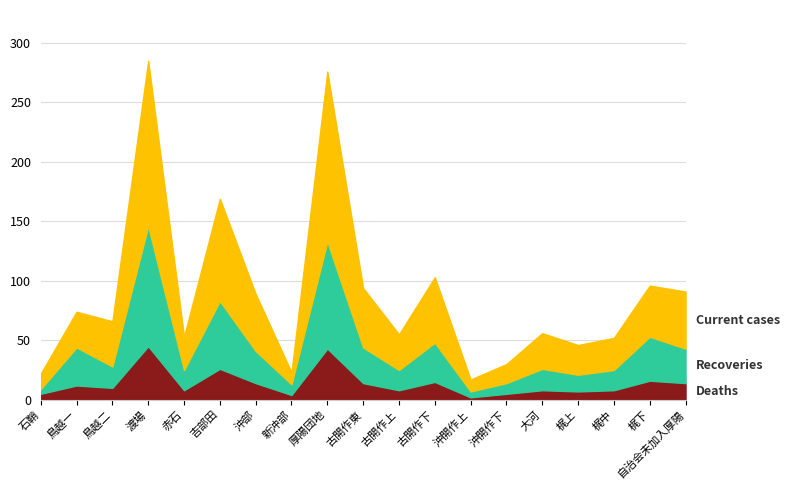

At which category is the sum across all series the highest?

渡場